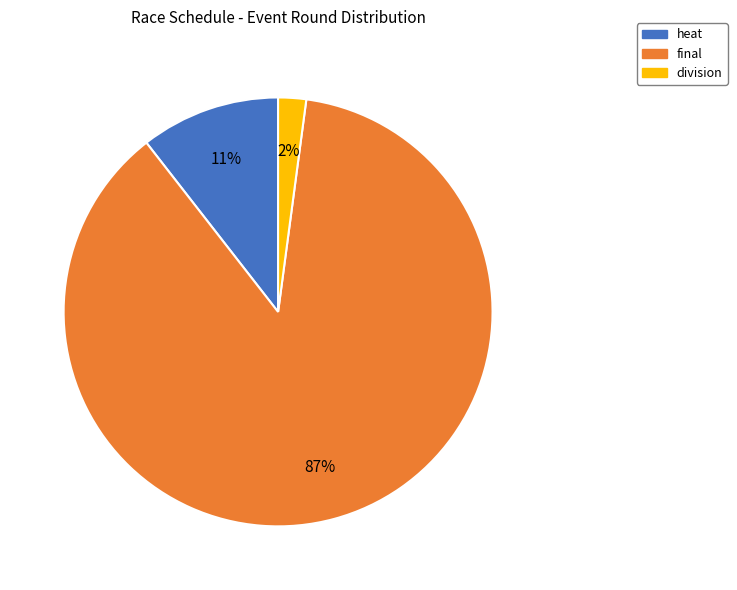

Is the sum of division and final greater than half?

Yes